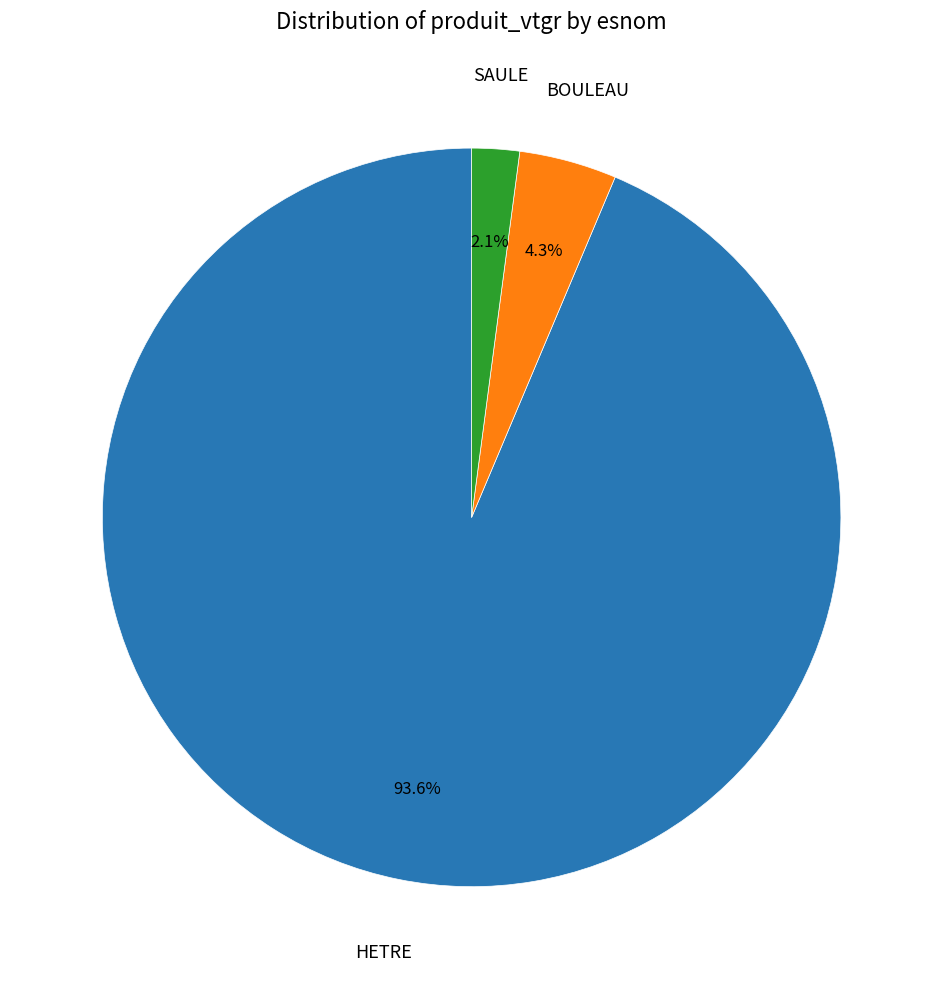

How many segments does this pie chart have?

3